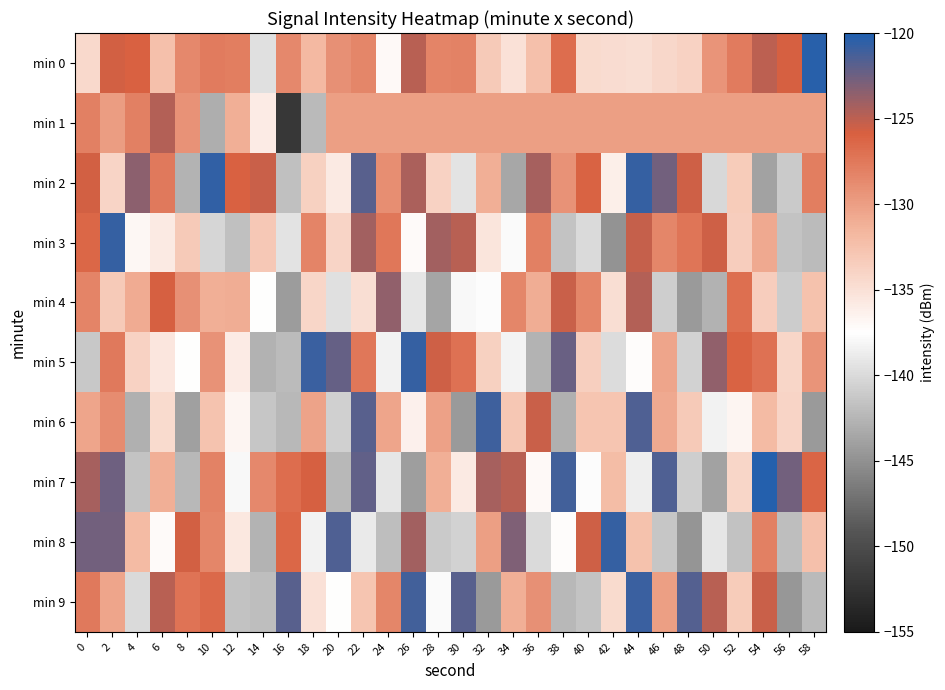

Reading left to right, list all the values displayed in this chart.

min 0: 0=-134.5	2=-125.7	4=-125.9	6=-132.4	8=-128.6	10=-127.8	12=-127.9	14=-139.7	16=-128.5	18=-131.9	20=-129.1	22=-128.4	24=-137.1	26=-124.9	28=-128.3	30=-128.2	32=-133.2	34=-135.1	36=-132.4	38=-126.7	40=-134.5	42=-134.7	44=-134.8	46=-134.2	48=-133.8	50=-129.4	52=-127.8	54=-124.9	56=-125.7	58=-120.4
min 1: 0=-128.0	2=-129.9	4=-128.0	6=-124.8	8=-129.2	10=-143.1	12=-131.2	14=-135.9	16=-152.1	18=-142.2	20=-130.0	22=-130.0	24=-130.0	26=-130.0	28=-130.0	30=-130.0	32=-130.0	34=-130.0	36=-130.0	38=-130.0	40=-130.0	42=-130.0	44=-130.0	46=-130.0	48=-130.0	50=-130.0	52=-130.0	54=-130.0	56=-130.0	58=-130.0
min 2: 0=-125.7	2=-134.0	4=-123.5	6=-127.6	8=-142.6	10=-120.6	12=-126.0	14=-125.3	16=-141.8	18=-133.7	20=-135.7	22=-121.8	24=-128.9	26=-124.4	28=-133.9	30=-139.3	32=-131.1	34=-143.4	36=-124.3	38=-129.2	40=-126.0	42=-136.1	44=-120.7	46=-122.7	48=-125.5	50=-140.1	52=-133.3	54=-143.9	56=-141.1	58=-127.9
min 3: 0=-126.4	2=-120.8	4=-136.9	6=-135.7	8=-133.3	10=-140.3	12=-141.8	14=-133.1	16=-139.3	18=-128.3	20=-134.1	22=-124.2	24=-127.5	26=-137.2	28=-124.2	30=-124.9	32=-135.3	34=-137.8	36=-127.9	38=-141.5	40=-140.0	42=-144.8	44=-125.3	46=-128.4	48=-127.4	50=-125.5	52=-133.5	54=-130.8	56=-141.5	58=-142.1
min 4: 0=-128.3	2=-133.2	4=-130.9	6=-125.9	8=-129.1	10=-131.2	12=-131.0	14=-137.4	16=-144.2	18=-134.1	20=-139.6	22=-134.8	24=-123.7	26=-139.2	28=-143.5	30=-138.0	32=-137.7	34=-128.5	36=-131.1	38=-125.4	40=-128.4	42=-134.8	44=-124.6	46=-140.8	48=-144.4	50=-142.7	52=-126.9	54=-133.5	56=-141.0	58=-132.5
min 5: 0=-141.2	2=-127.6	4=-133.8	6=-135.5	8=-137.5	10=-129.2	12=-136.0	14=-142.8	16=-142.0	18=-121.0	20=-122.3	22=-127.5	24=-138.4	26=-120.8	28=-125.5	30=-127.1	32=-133.8	34=-138.2	36=-142.6	38=-122.4	40=-133.6	42=-139.9	44=-137.4	46=-130.5	48=-140.6	50=-123.6	52=-126.0	54=-127.0	56=-134.2	58=-129.3
min 6: 0=-130.4	2=-128.8	4=-142.9	6=-134.6	8=-144.0	10=-132.7	12=-136.8	14=-141.4	16=-142.4	18=-130.3	20=-140.7	22=-121.9	24=-130.5	26=-136.3	28=-130.2	30=-144.4	32=-121.0	34=-132.9	36=-125.4	38=-142.9	40=-132.8	42=-132.7	44=-121.6	46=-130.7	48=-133.2	50=-138.3	52=-136.7	54=-132.0	56=-134.0	58=-144.5
min 7: 0=-124.3	2=-122.6	4=-141.5	6=-131.1	8=-142.3	10=-128.2	12=-138.0	14=-128.5	16=-126.8	18=-125.8	20=-142.3	22=-122.1	24=-139.2	26=-144.1	28=-131.1	30=-135.7	32=-124.3	34=-124.8	36=-137.1	38=-121.2	40=-137.7	42=-132.1	44=-138.6	46=-121.6	48=-140.9	50=-143.9	52=-134.1	54=-120.2	56=-122.7	58=-126.3
min 8: 0=-122.7	2=-122.7	4=-132.0	6=-137.1	8=-125.7	10=-128.5	12=-135.7	14=-142.6	16=-126.3	18=-138.4	20=-121.6	22=-139.0	24=-141.9	26=-124.2	28=-141.2	30=-140.5	32=-130.0	34=-123.1	36=-140.1	38=-137.2	40=-125.6	42=-120.7	44=-132.5	46=-141.4	48=-144.7	50=-139.3	52=-141.7	54=-128.1	56=-142.0	58=-132.3
min 9: 0=-127.6	2=-130.5	4=-140.0	6=-124.9	8=-127.1	10=-126.5	12=-141.7	14=-141.9	16=-121.8	18=-135.1	20=-137.5	22=-132.8	24=-128.4	26=-121.1	28=-137.8	30=-121.9	32=-144.4	34=-131.1	36=-129.2	38=-142.4	40=-141.5	42=-134.5	44=-120.8	46=-130.1	48=-121.7	50=-124.9	52=-133.3	54=-125.4	56=-144.6	58=-142.3